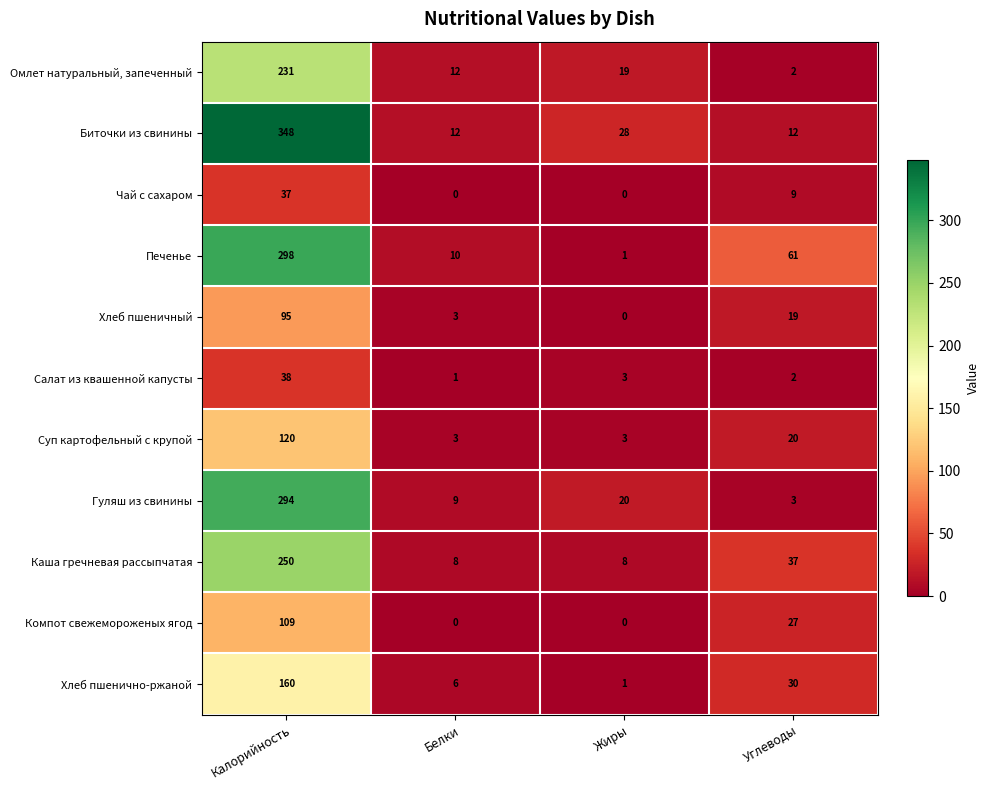

Rank the categories by Хлеб пшеничный value from highest to lowest.

Калорийность, Углеводы, Белки, Жиры